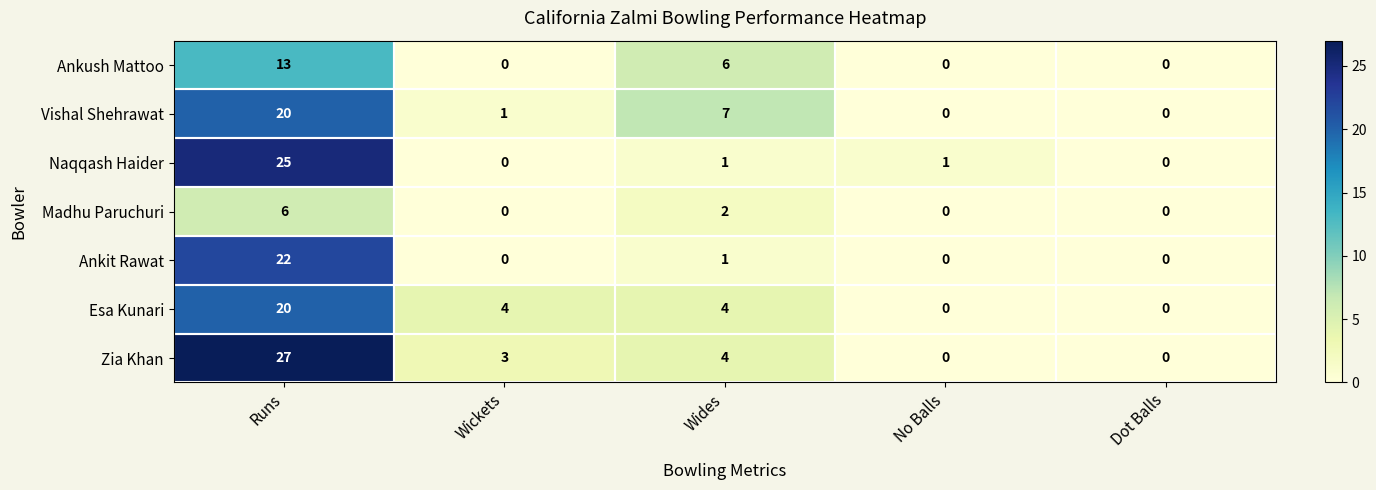

How many values in the Vishal Shehrawat series are below 1?

2